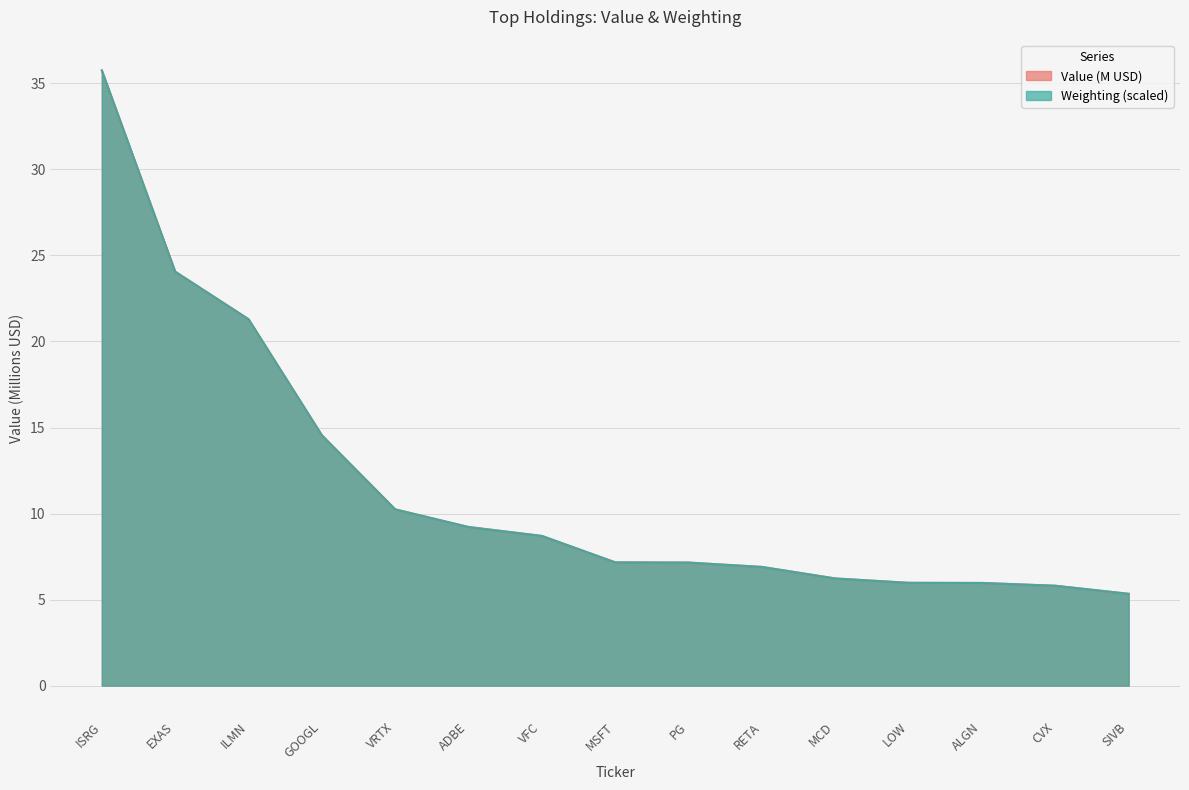

How many lines are shown in the chart?

2